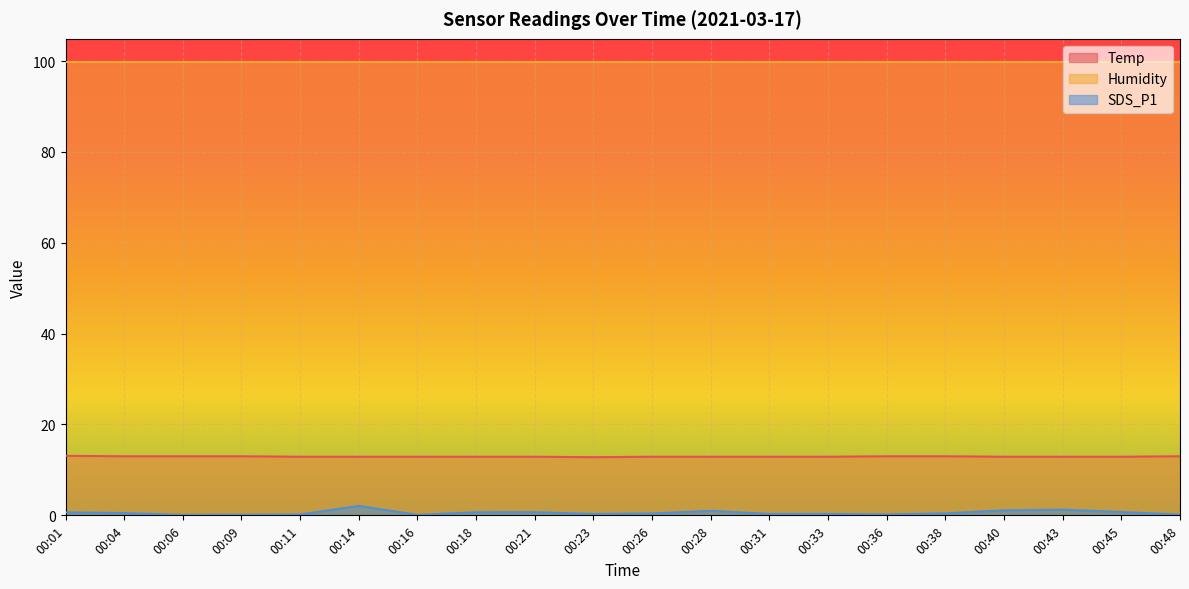

What is the minimum value shown in the chart?

0.1